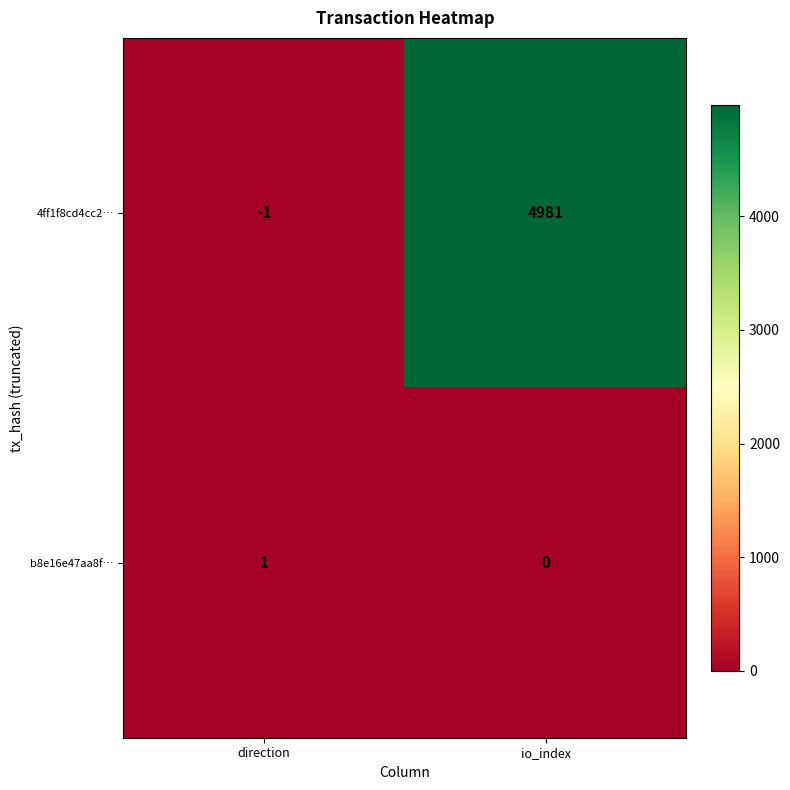

Which series has the largest total across all categories?

4ff1f8cd4cc2…